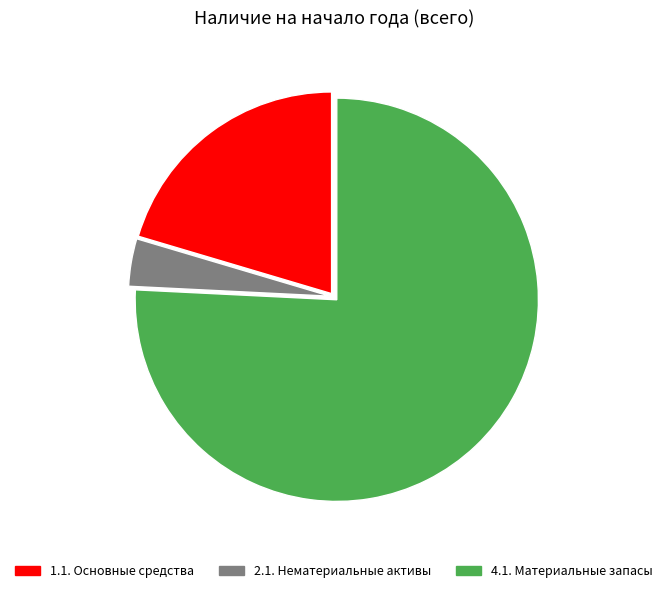

True or false: 4.1. Материальные запасы accounts for 67% of the total.

False